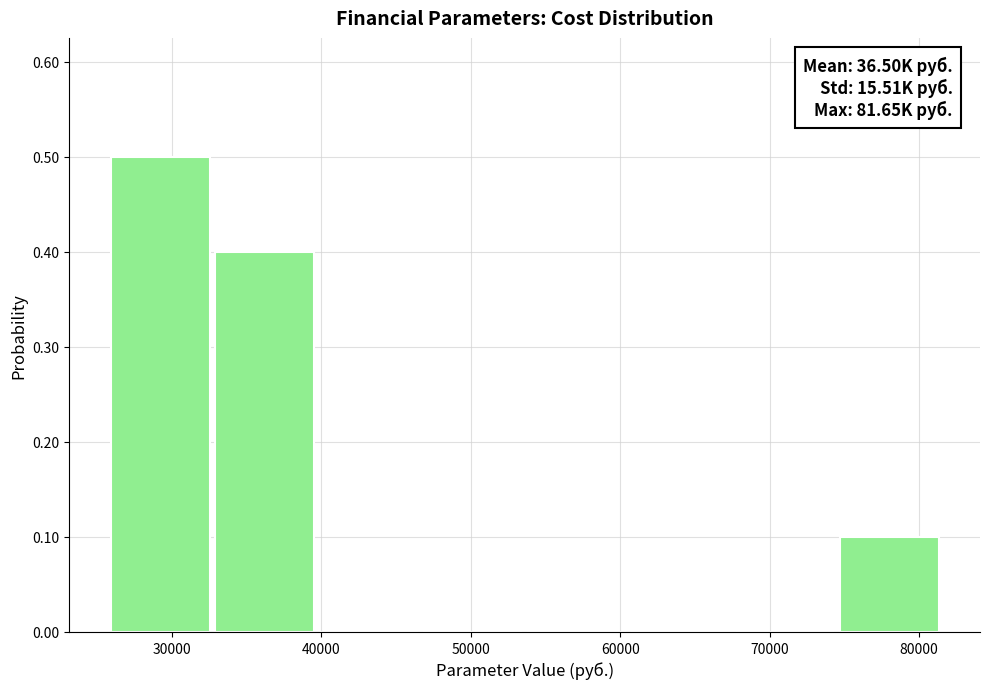

Which range on the x-axis has the tallest bar?

26000 to 33000